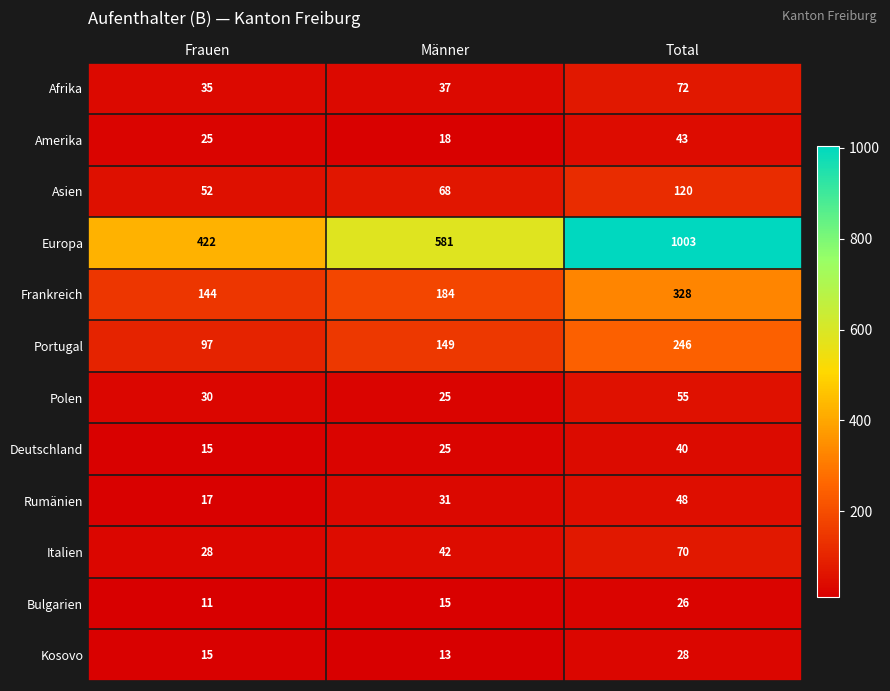

What is the spread (max minus min) of values at Total?

977